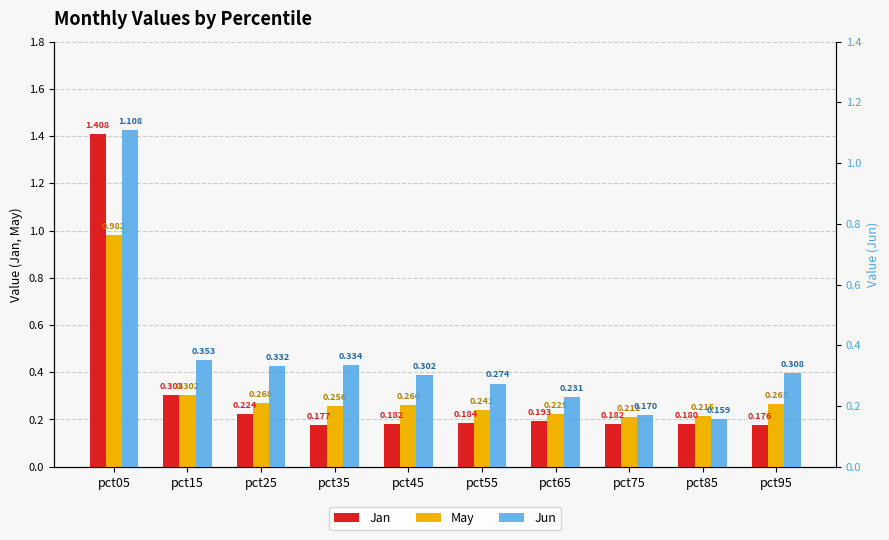

What are all the series names shown in the legend?

Jan, May, Jun